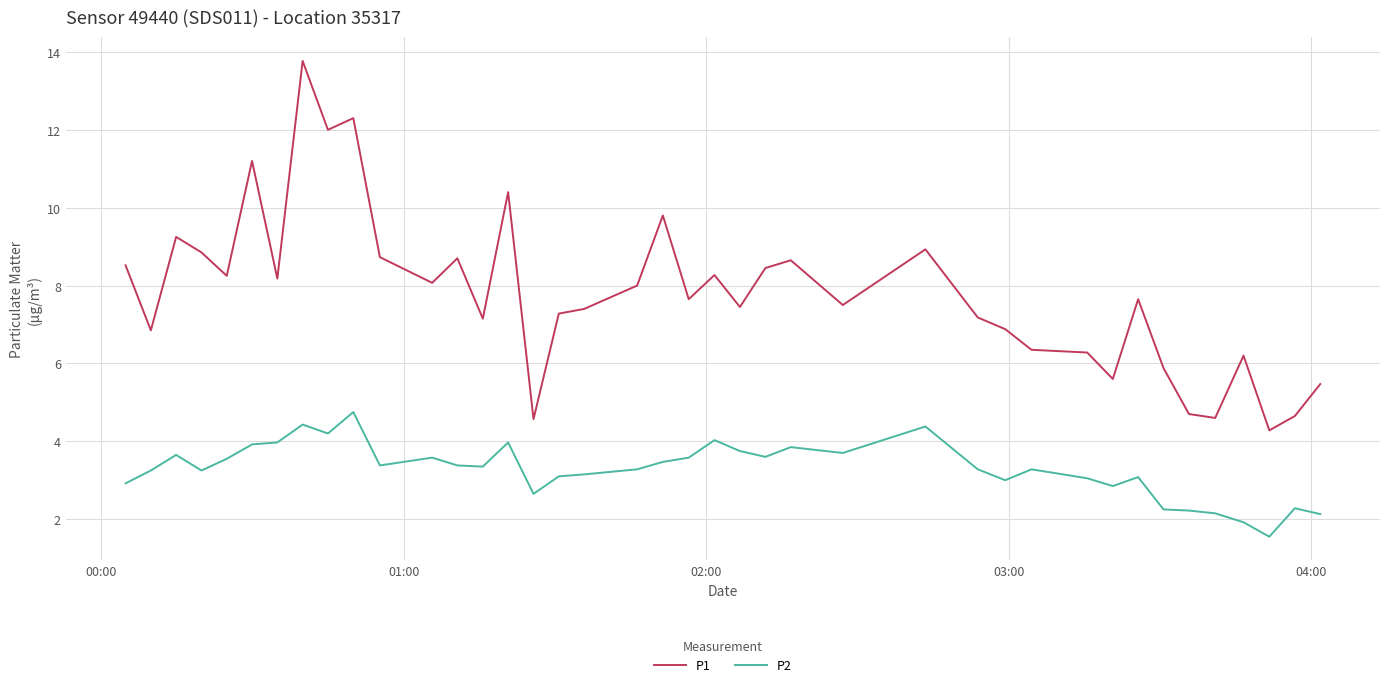

What is the difference between the maximum and minimum values in the P2 series?

3.2